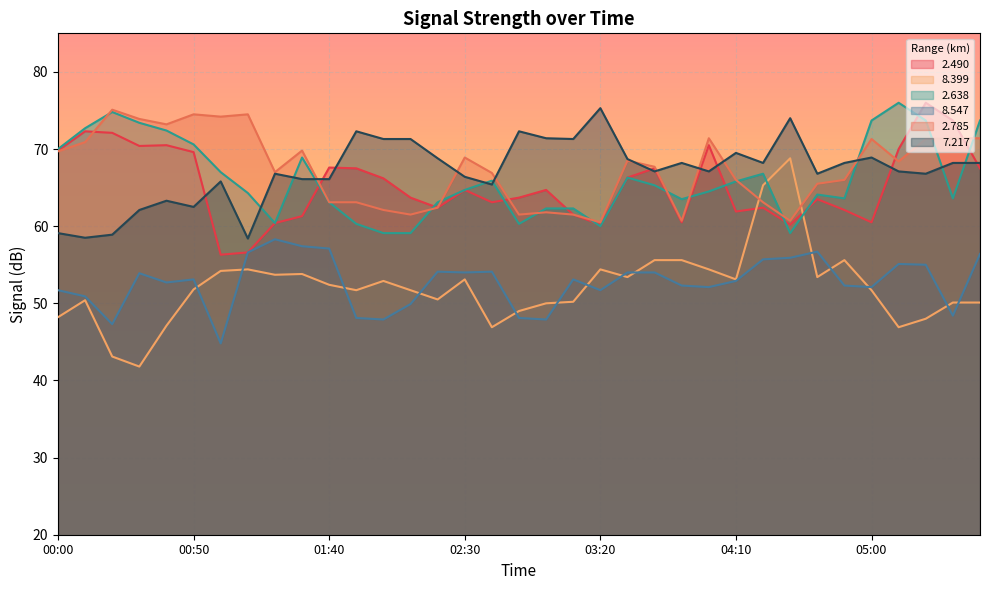

What is the highest value of the 2.638 series?

76.0